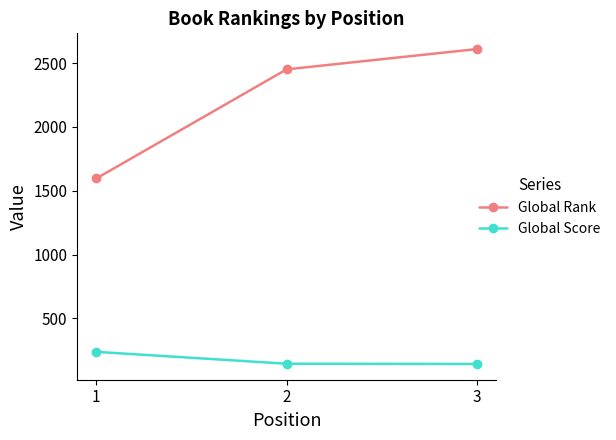

Which series changed the most between 1 and 2?

Global Rank